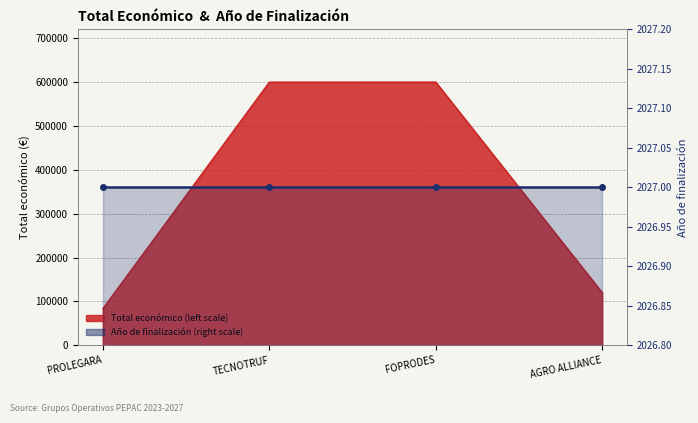

What is the smallest value displayed?

83646